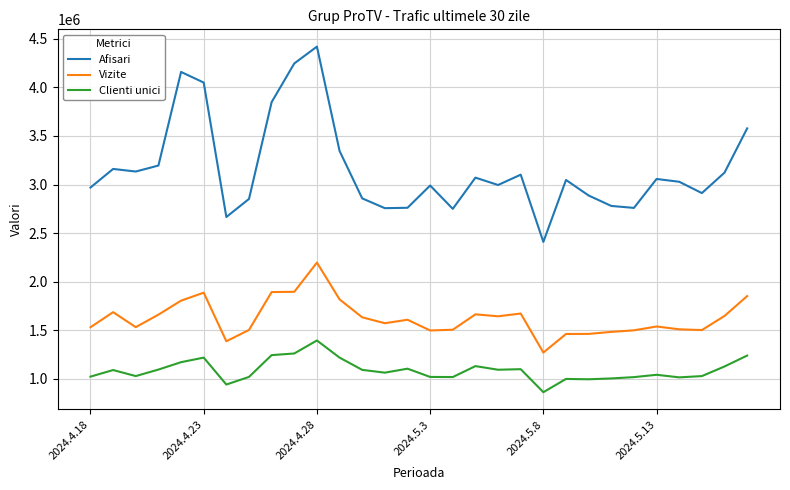

True or false: Afisari and Vizite intersect in this chart.

False